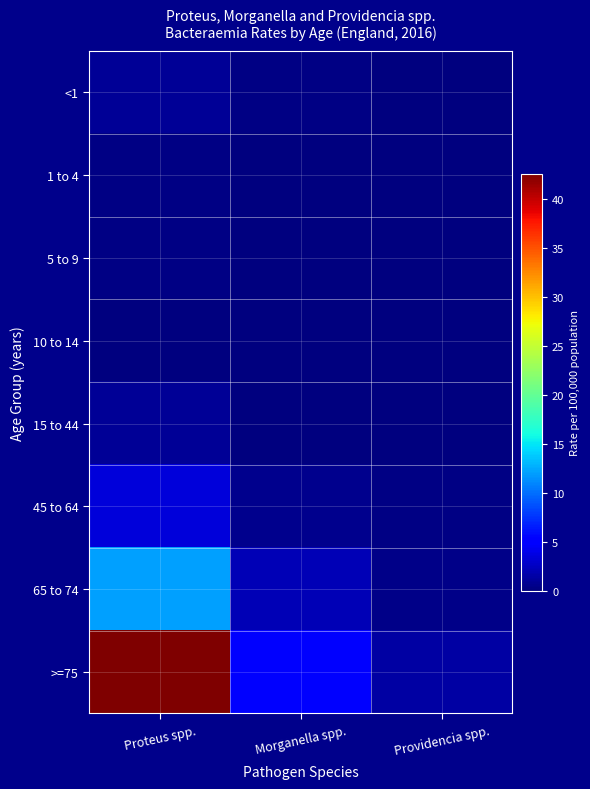

Which series has the widest spread of values?

>=75